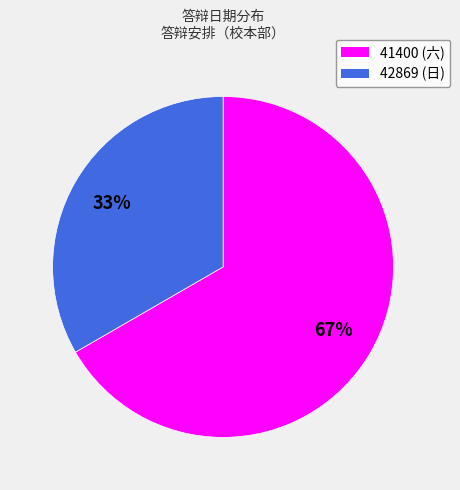

To the nearest percent, what is the average slice percentage?

50%